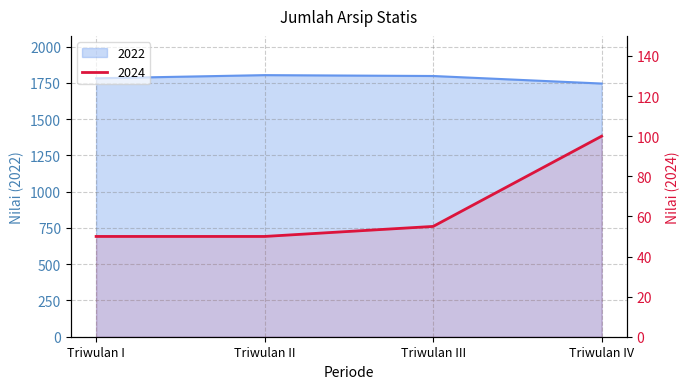

True or false: 2024 has more than 0 points higher than both neighbors.

False